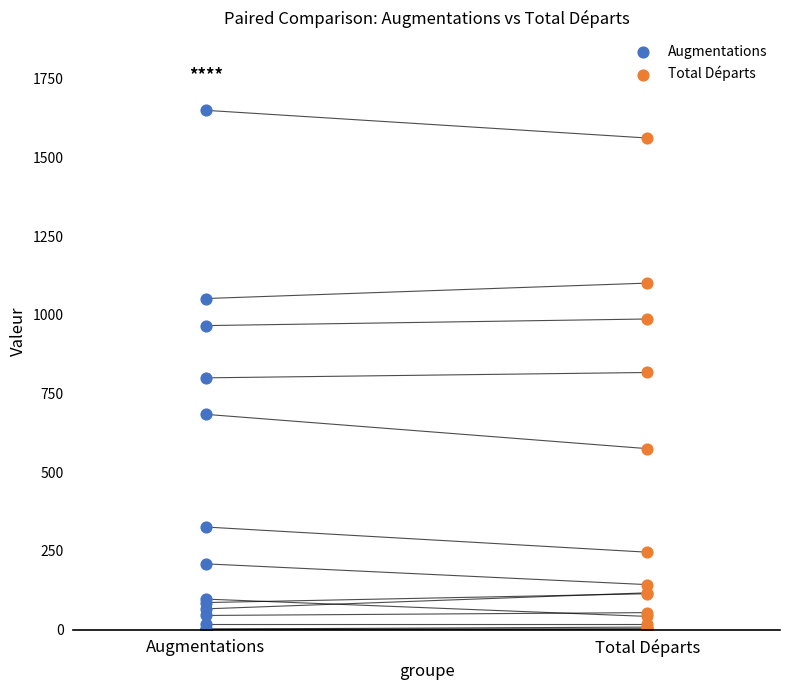

What are all the series names shown in the legend?

Augmentations, Total Départs